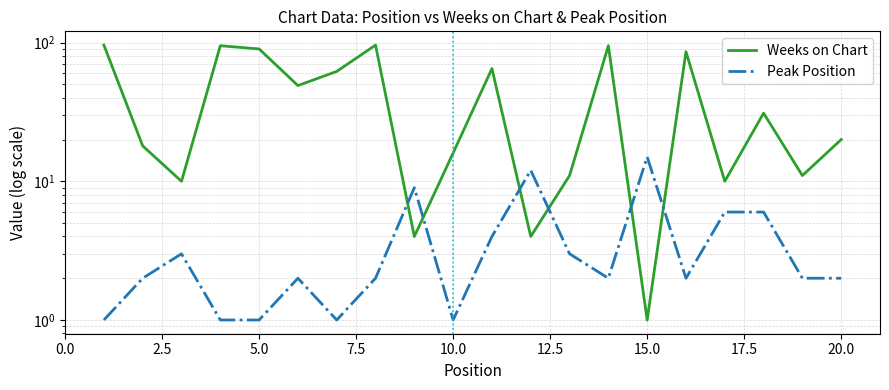

Which series has the widest spread of values?

Weeks on Chart